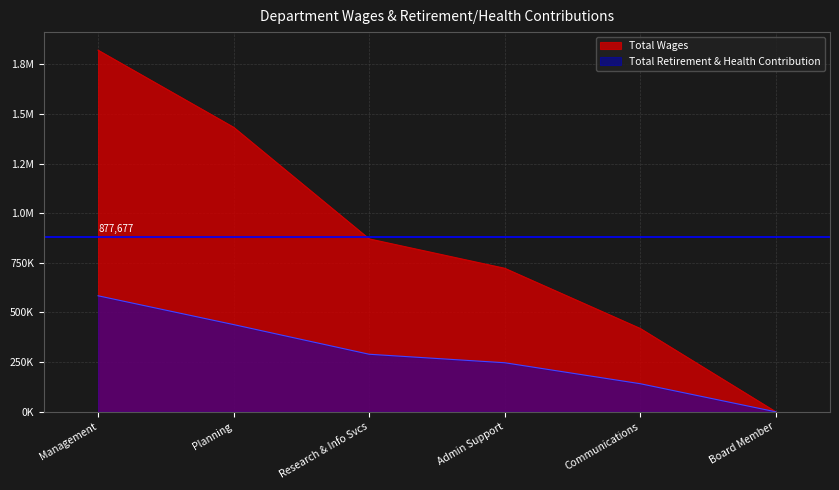

Is it true that Total Wages equals 870616 at Research & Info Svcs?

True